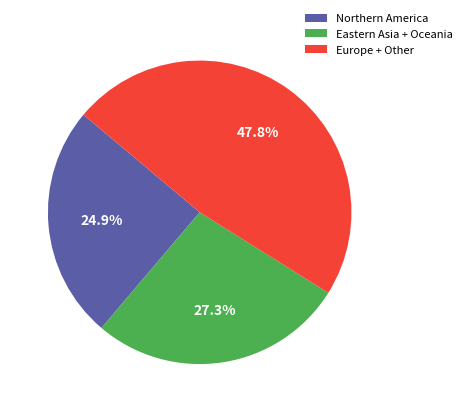

Which slice is the largest?

Europe + Other